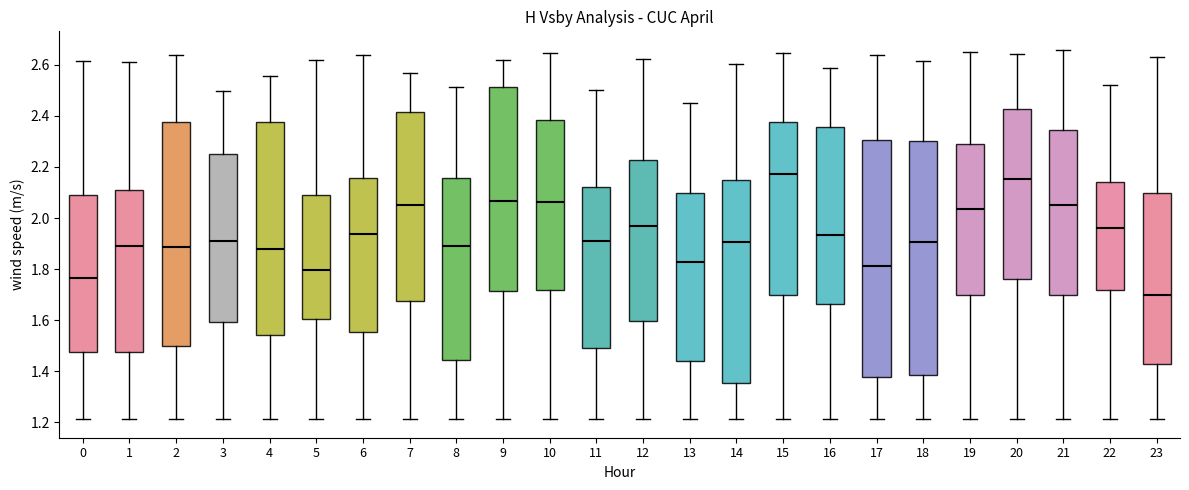

Reading left to right, read every box against the y-axis: the position of its median line, the range the box covers, and the ends of its whiskers. The values are not printed on the chart, so give them approximately, as read against the axis.

0: median 1.76, box 1.48 to 2.10, whiskers 1.22 to 2.62
1: median 1.88, box 1.48 to 2.12, whiskers 1.22 to 2.62
2: median 1.88, box 1.50 to 2.38, whiskers 1.22 to 2.64
3: median 1.92, box 1.60 to 2.26, whiskers 1.22 to 2.50
4: median 1.88, box 1.54 to 2.38, whiskers 1.22 to 2.56
5: median 1.80, box 1.60 to 2.10, whiskers 1.22 to 2.62
6: median 1.94, box 1.56 to 2.16, whiskers 1.22 to 2.64
7: median 2.06, box 1.68 to 2.42, whiskers 1.22 to 2.56
8: median 1.88, box 1.44 to 2.16, whiskers 1.22 to 2.52
9: median 2.06, box 1.72 to 2.52, whiskers 1.22 to 2.62
10: median 2.06, box 1.72 to 2.38, whiskers 1.22 to 2.64
11: median 1.92, box 1.50 to 2.12, whiskers 1.22 to 2.50
12: median 1.96, box 1.60 to 2.22, whiskers 1.22 to 2.62
13: median 1.82, box 1.44 to 2.10, whiskers 1.22 to 2.46
14: median 1.90, box 1.36 to 2.14, whiskers 1.22 to 2.60
15: median 2.18, box 1.70 to 2.38, whiskers 1.22 to 2.64
16: median 1.94, box 1.66 to 2.36, whiskers 1.22 to 2.58
17: median 1.82, box 1.38 to 2.30, whiskers 1.22 to 2.64
18: median 1.90, box 1.38 to 2.30, whiskers 1.22 to 2.62
19: median 2.04, box 1.70 to 2.28, whiskers 1.22 to 2.64
20: median 2.16, box 1.76 to 2.42, whiskers 1.22 to 2.64
21: median 2.06, box 1.70 to 2.34, whiskers 1.22 to 2.66
22: median 1.96, box 1.72 to 2.14, whiskers 1.22 to 2.52
23: median 1.70, box 1.42 to 2.10, whiskers 1.22 to 2.64